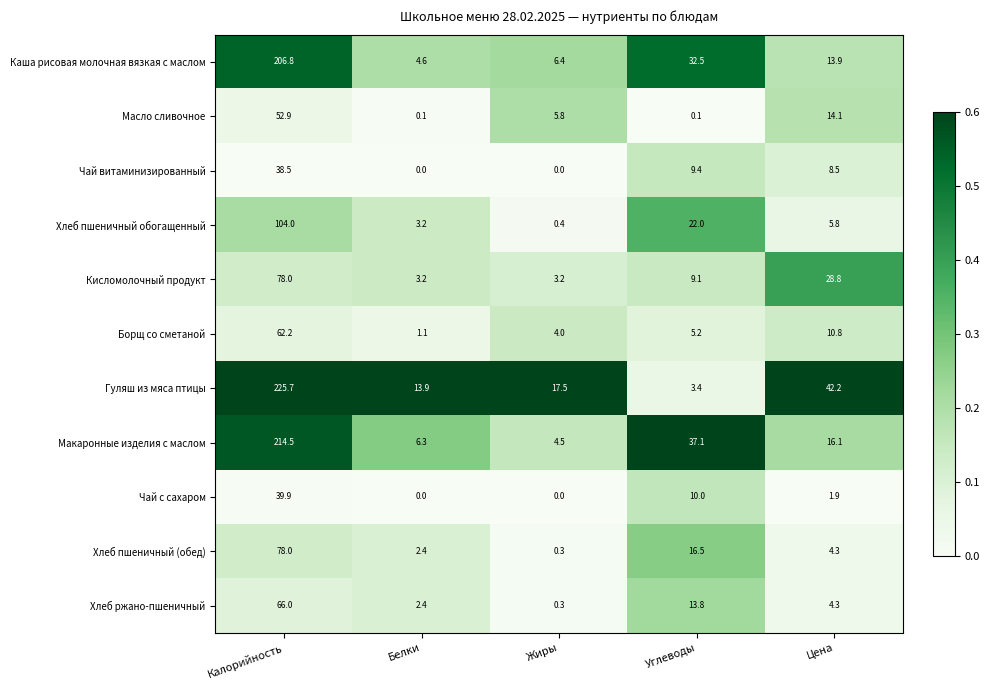

Rank the categories by Гуляш из мяса птицы value from lowest to highest.

Углеводы, Белки, Жиры, Цена, Калорийность